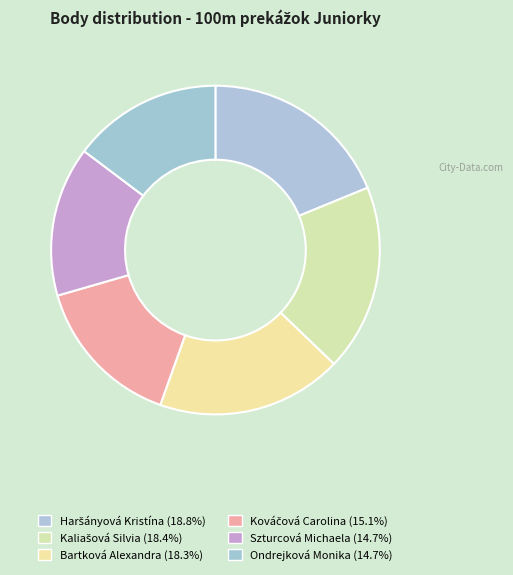

To the nearest percent, what percentage of the pie is Bartková Alexandra?

18%